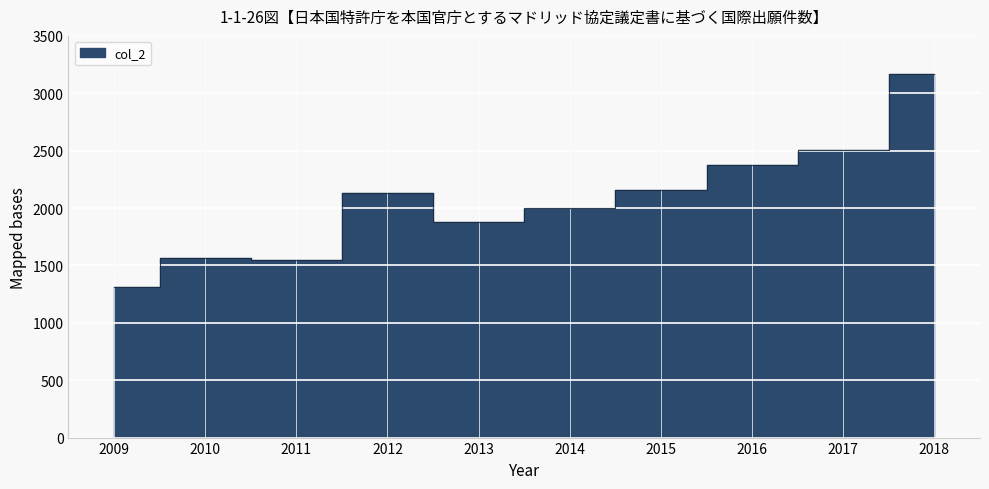

Is it true that the value at 2015 is 2157?

True